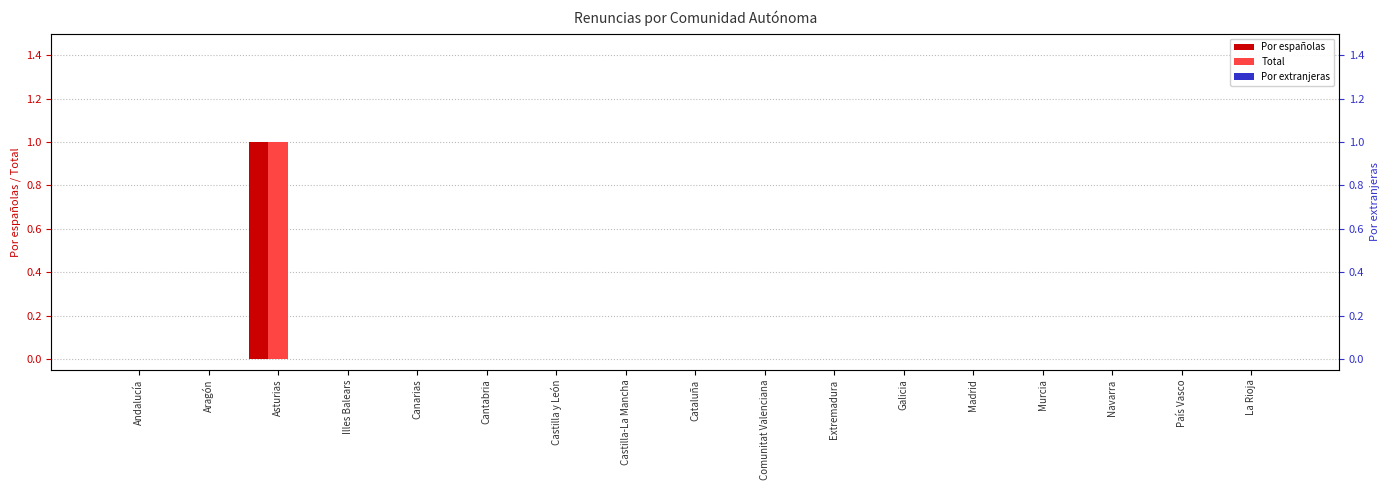

The Por españolas series shows 0 at Cataluña. True or false?

False